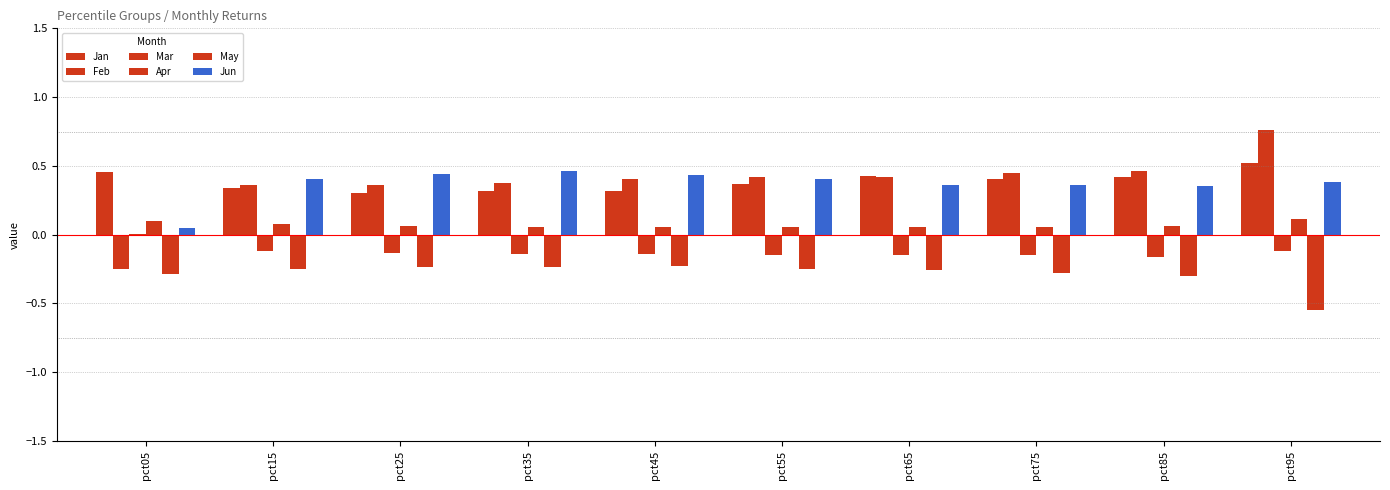

What is the value of the Mar bar at the 8th from the left?

-0.1